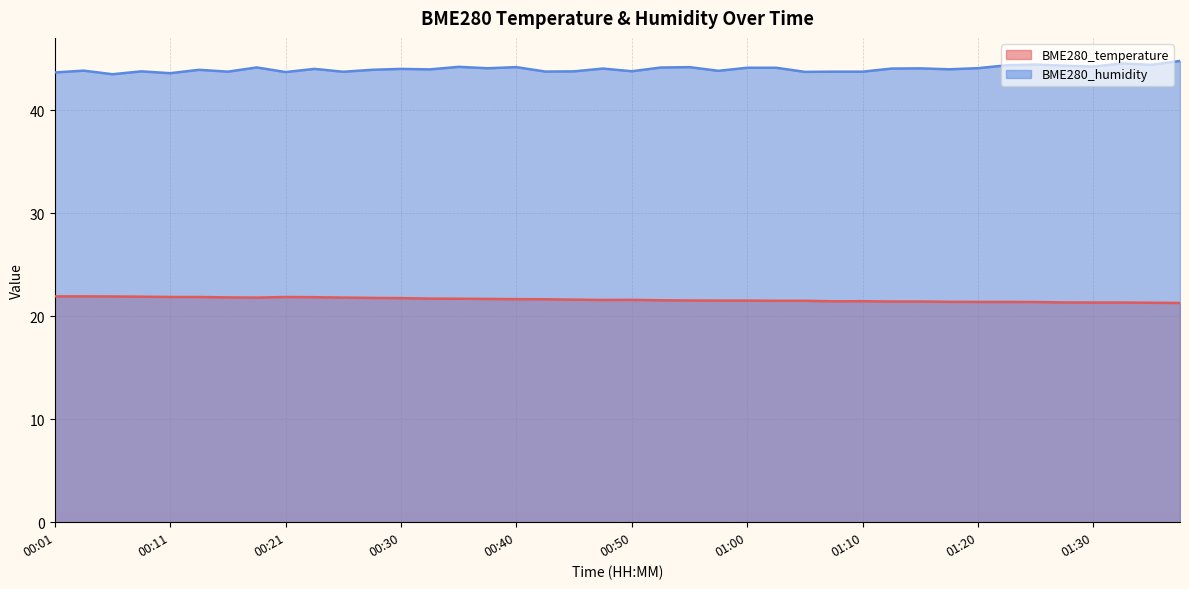

At which category does BME280_temperature reach its first local valley?

00:18